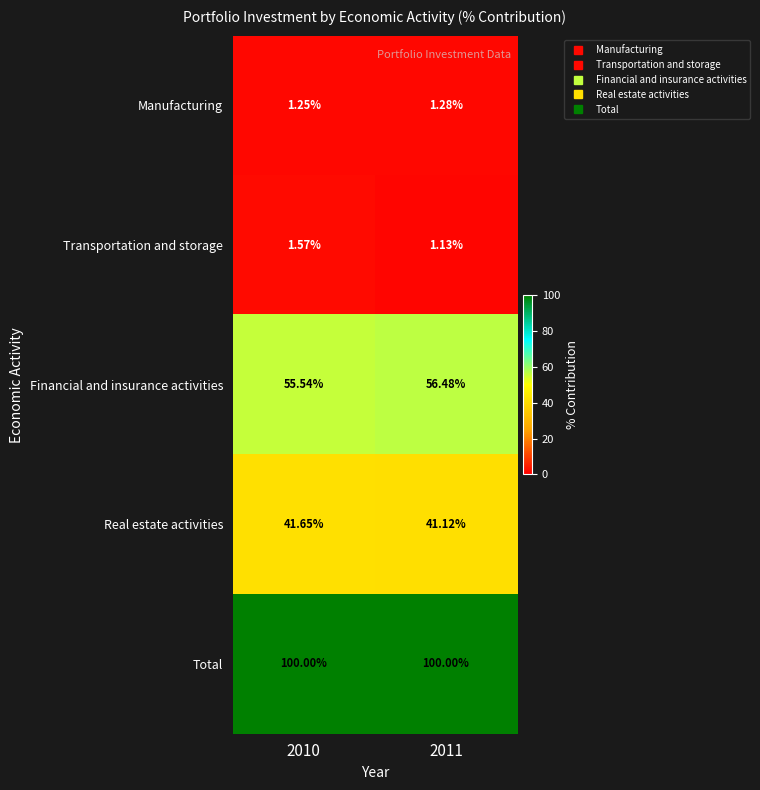

Between 2010 and 2011, which series saw the biggest shift?

Financial and insurance activities